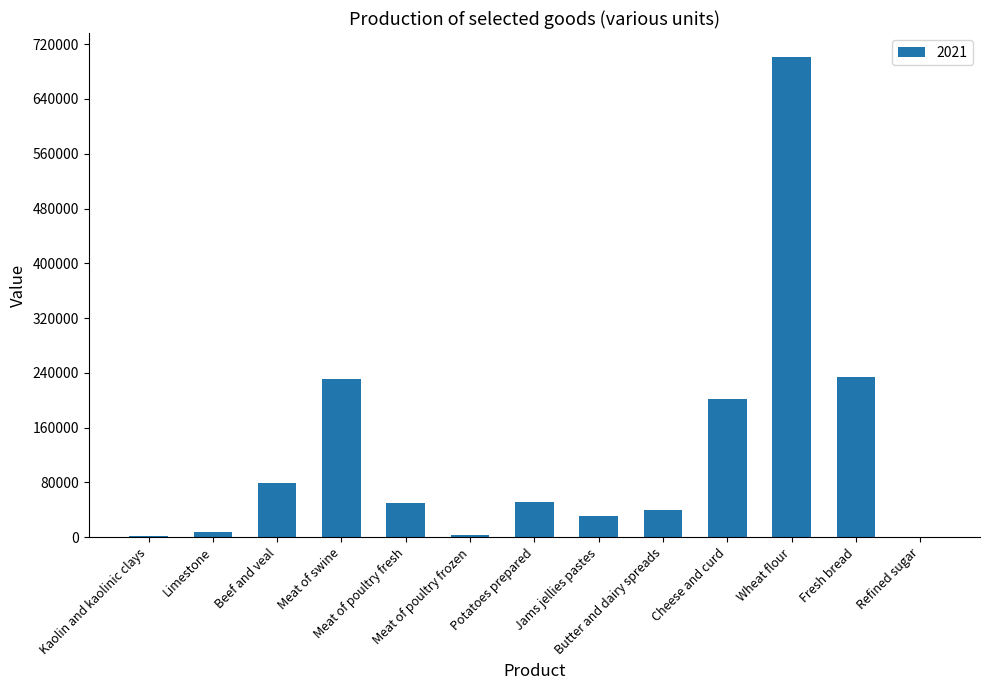

What is the maximum value shown in the chart?

701267